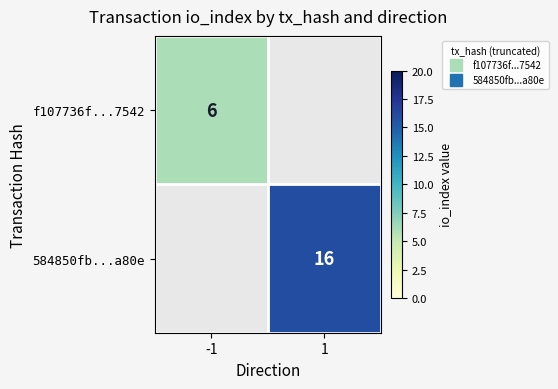

At -1, list the series in order from smallest to largest.

f107736f...7542, 584850fb...a80e